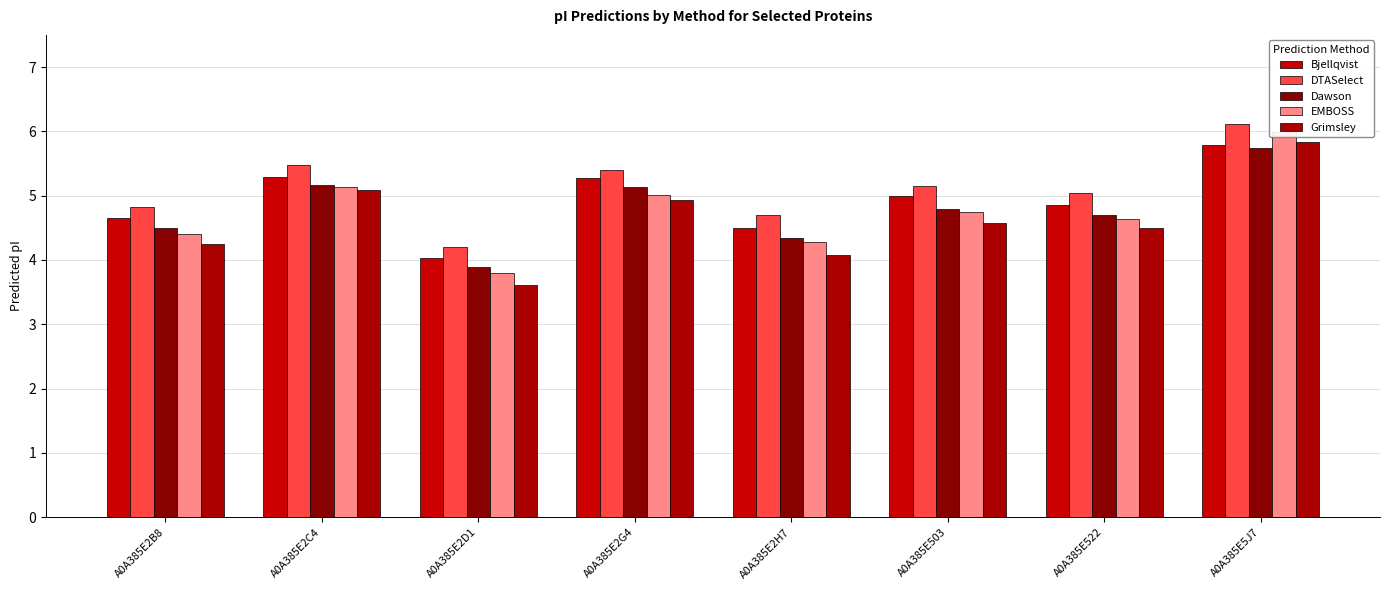

Between A0A385E2G4 and A0A385E2H7, which is larger?

A0A385E2G4